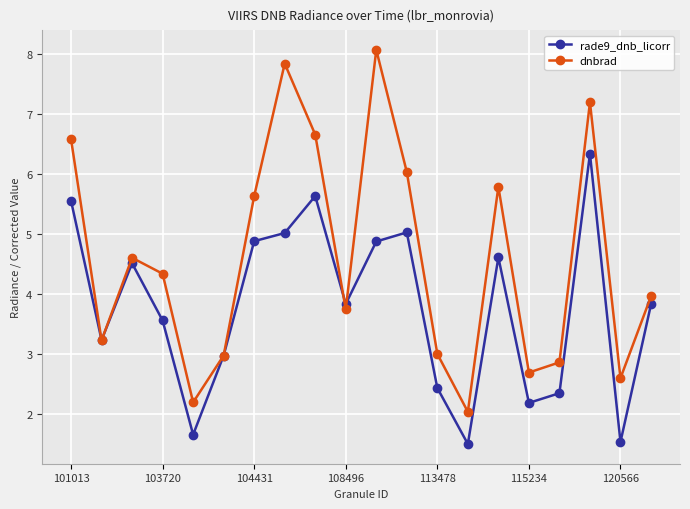

How many lines are shown in the chart?

2